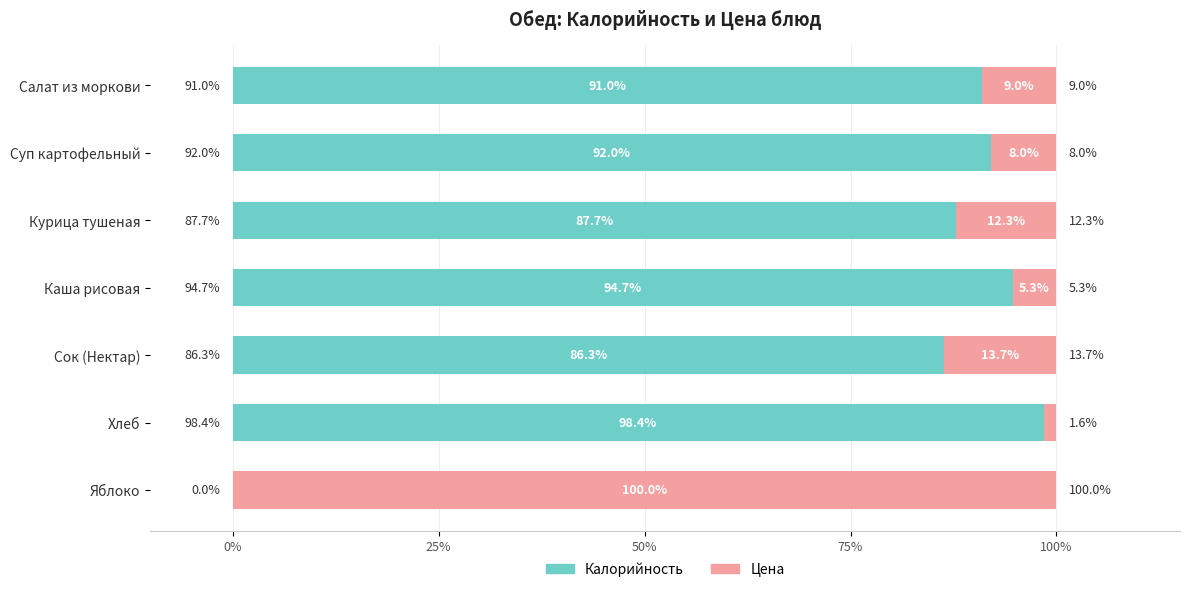

At which label is Калорийность closest to 49?

Сок (Нектар)